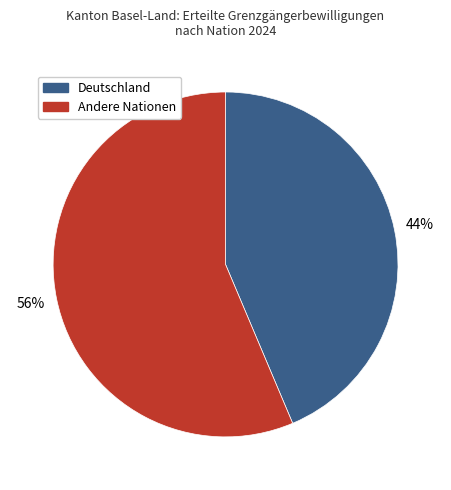

How many segments does this pie chart have?

2